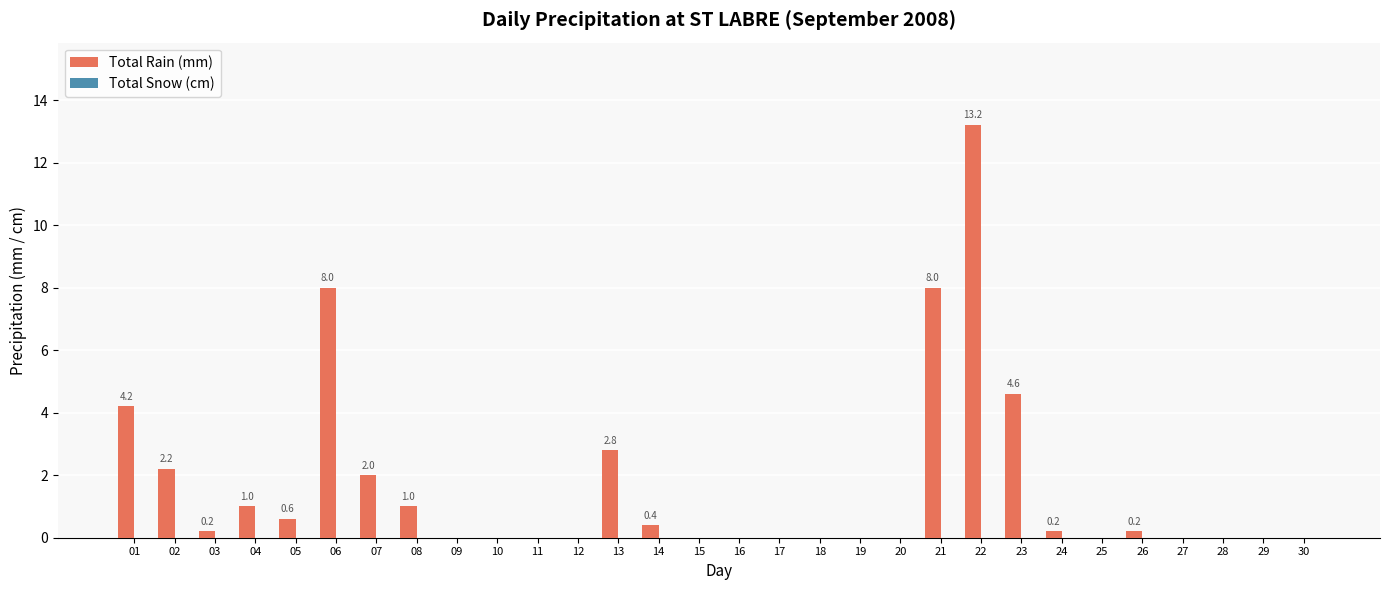

Which has a higher value, 02 or 21?

21